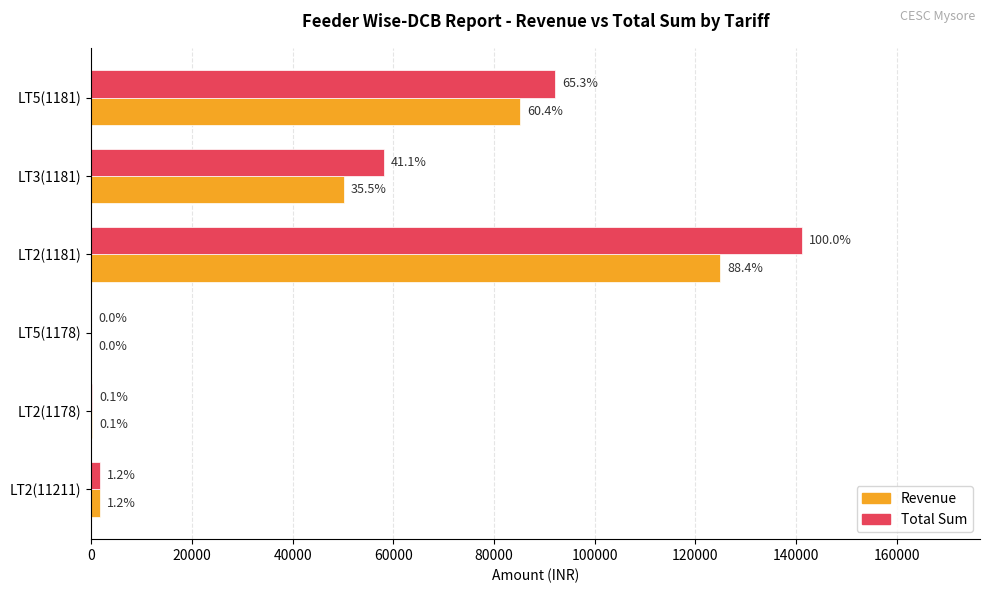

What are all the series names shown in the legend?

Revenue, Total Sum